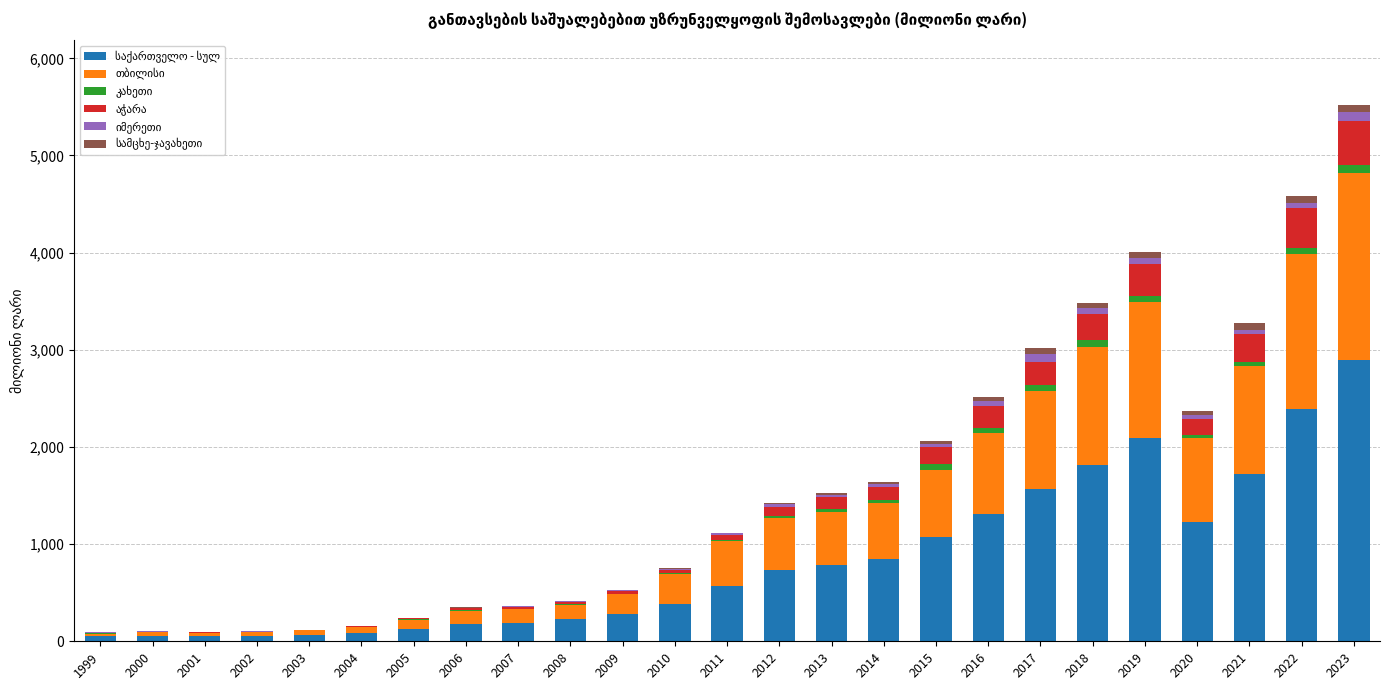

At which category is the sum across all series the highest?

2023